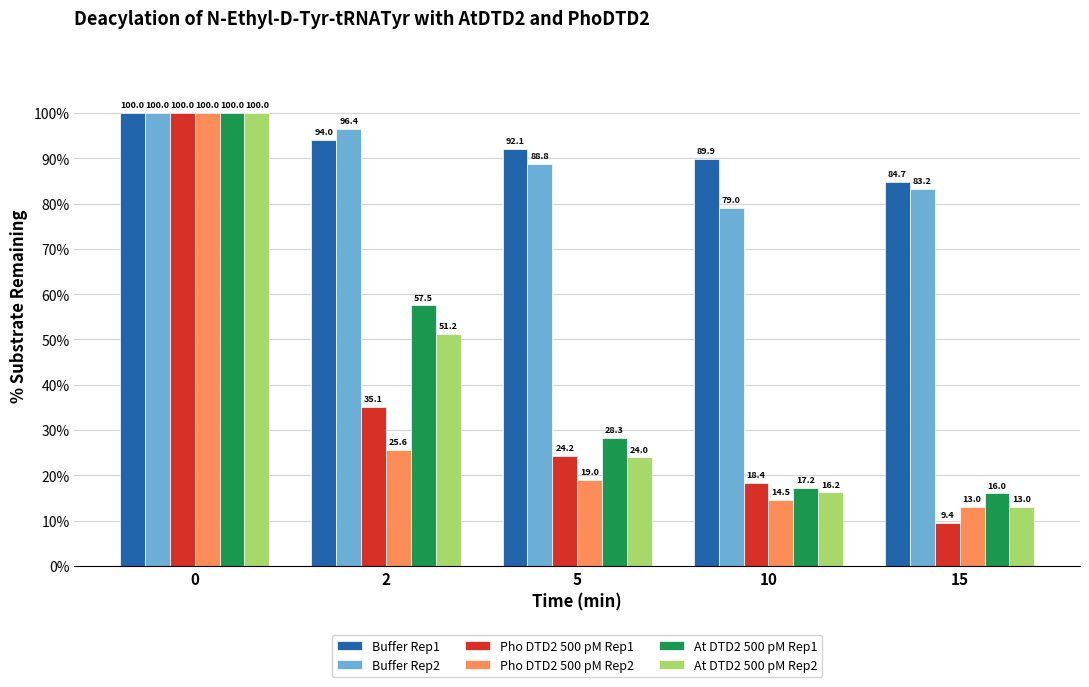

Which label corresponds to the smallest value in the chart?

15